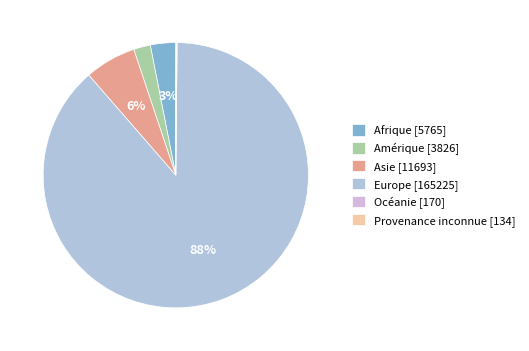

Which category has the smallest portion of the pie?

Provenance inconnue